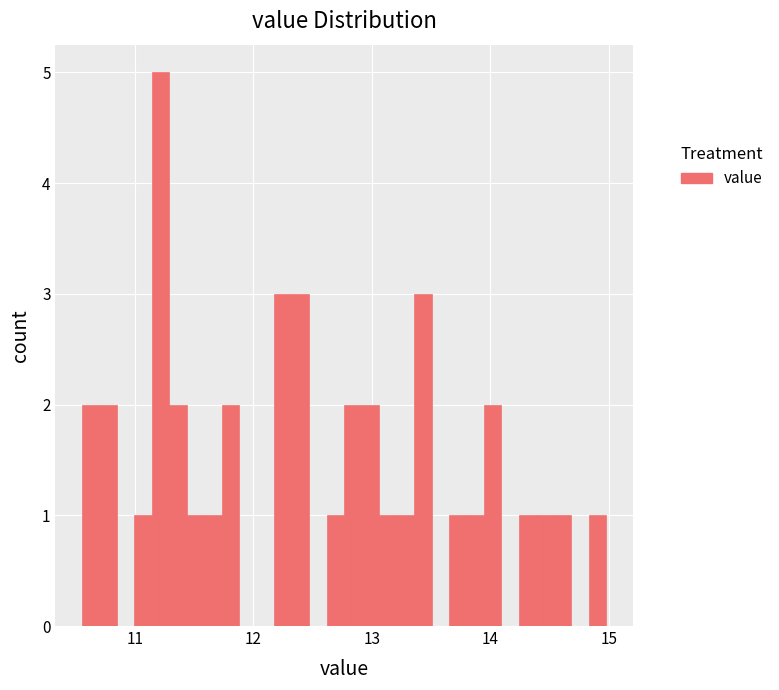

Read against the x-axis, roughly where is the centre of the tallest bar?

11.2